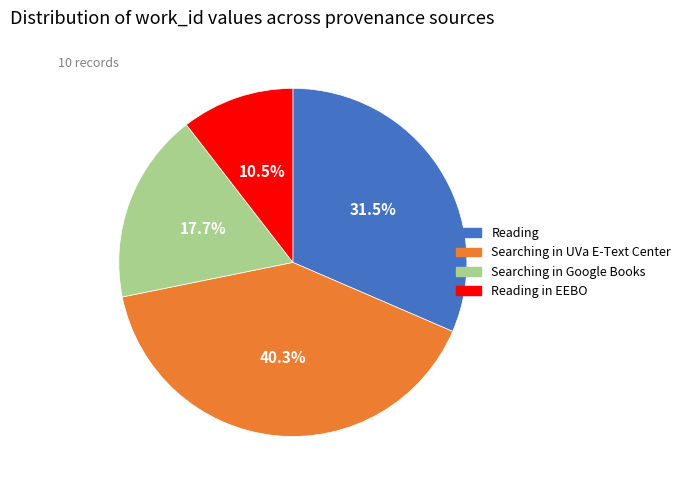

Rank the categories by value from lowest to highest.

Reading in EEBO, Searching in Google Books, Reading, Searching in UVa E-Text Center